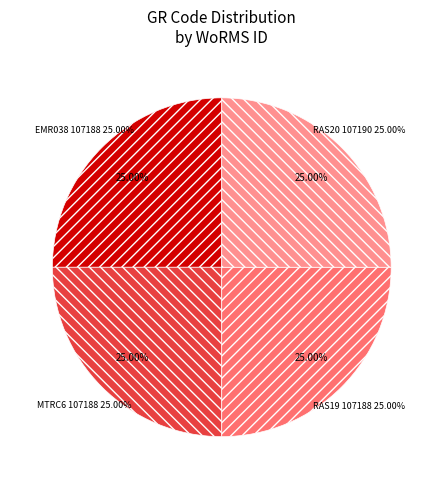

To the nearest percent, what is the average slice percentage?

25%